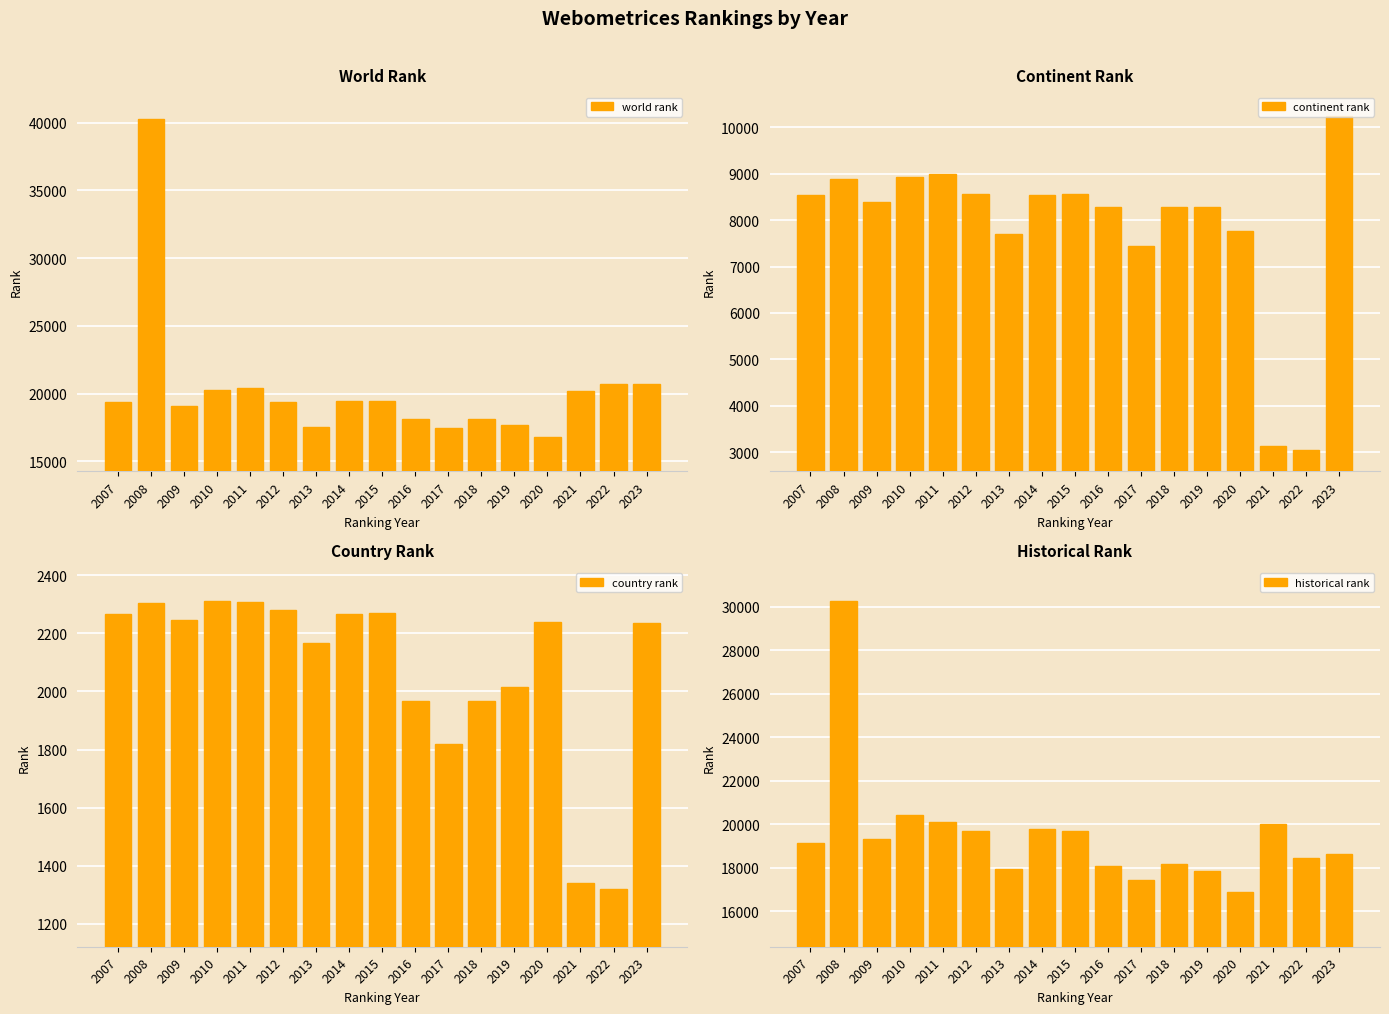

What are all the series names shown in the legend?

world rank, continent rank, country rank, historical rank